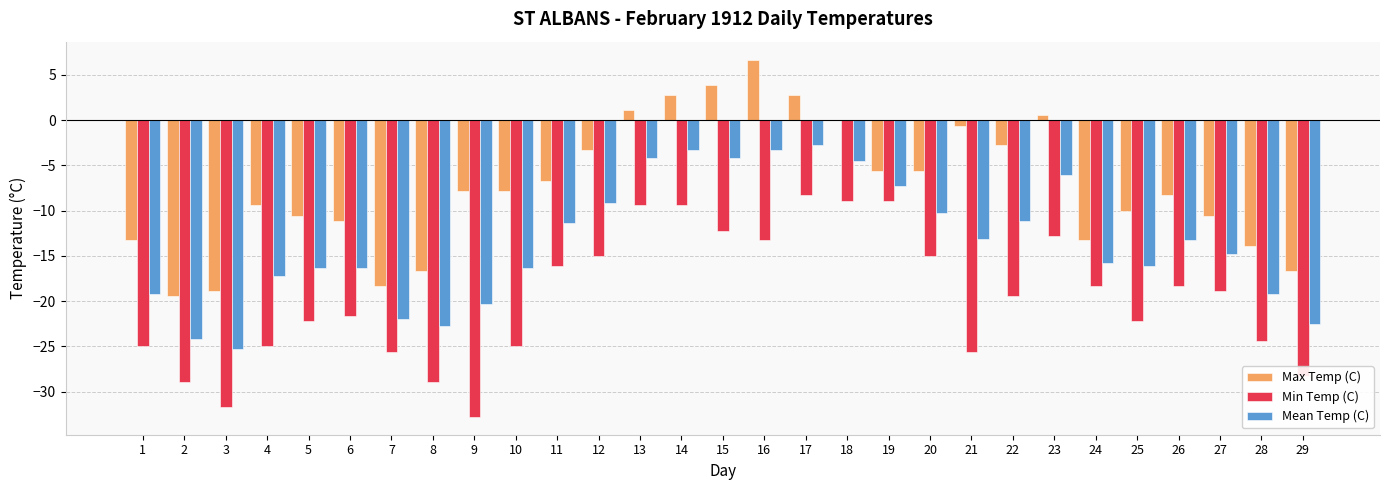

Reading left to right, list all the values displayed in this chart.

Max Temp (C): 1=-13.3	2=-19.4	3=-18.9	4=-9.4	5=-10.6	6=-11.1	7=-18.3	8=-16.7	9=-7.8	10=-7.8	11=-6.7	12=-3.3	13=1.1	14=2.8	15=3.9	16=6.7	17=2.8	18=0.0	19=-5.6	20=-5.6	21=-0.6	22=-2.8	23=0.6	24=-13.3	25=-10.0	26=-8.3	27=-10.6	28=-13.9	29=-16.7
Min Temp (C): 1=-25.0	2=-28.9	3=-31.7	4=-25.0	5=-22.2	6=-21.7	7=-25.6	8=-28.9	9=-32.8	10=-25.0	11=-16.1	12=-15.0	13=-9.4	14=-9.4	15=-12.2	16=-13.3	17=-8.3	18=-8.9	19=-8.9	20=-15.0	21=-25.6	22=-19.4	23=-12.8	24=-18.3	25=-22.2	26=-18.3	27=-18.9	28=-24.4	29=-28.3
Mean Temp (C): 1=-19.2	2=-24.2	3=-25.3	4=-17.2	5=-16.4	6=-16.4	7=-22.0	8=-22.8	9=-20.3	10=-16.4	11=-11.4	12=-9.2	13=-4.2	14=-3.3	15=-4.2	16=-3.3	17=-2.8	18=-4.5	19=-7.3	20=-10.3	21=-13.1	22=-11.1	23=-6.1	24=-15.8	25=-16.1	26=-13.3	27=-14.8	28=-19.2	29=-22.5